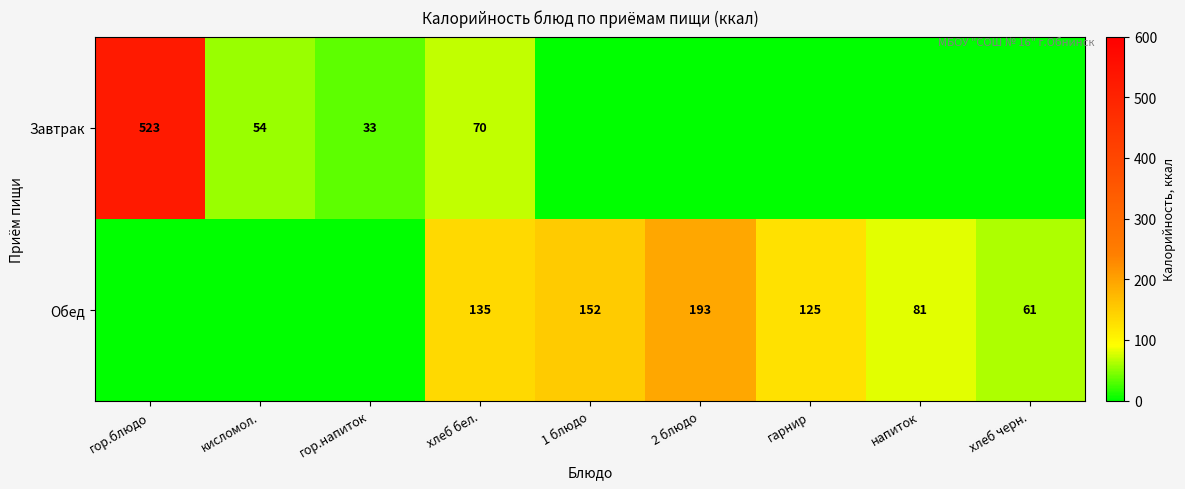

Is the value of Завтрак at гор.напиток greater than the value of Обед at гарнир?

No